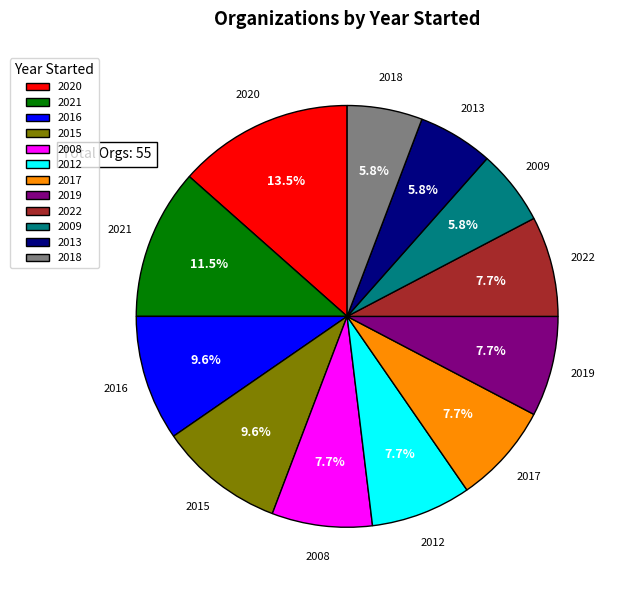

How many slices are in this pie chart?

12